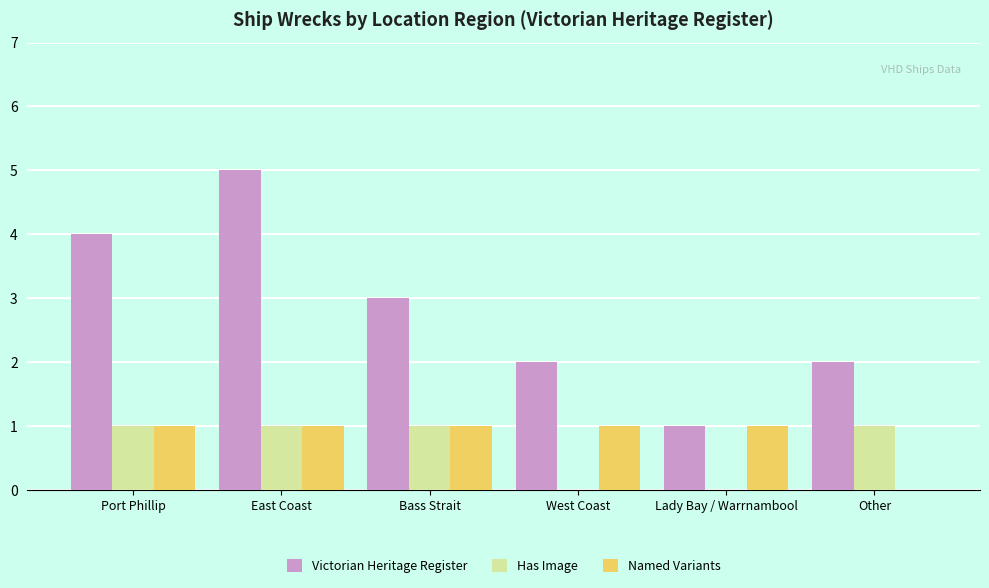

Does the chart contain stacked bars?

No